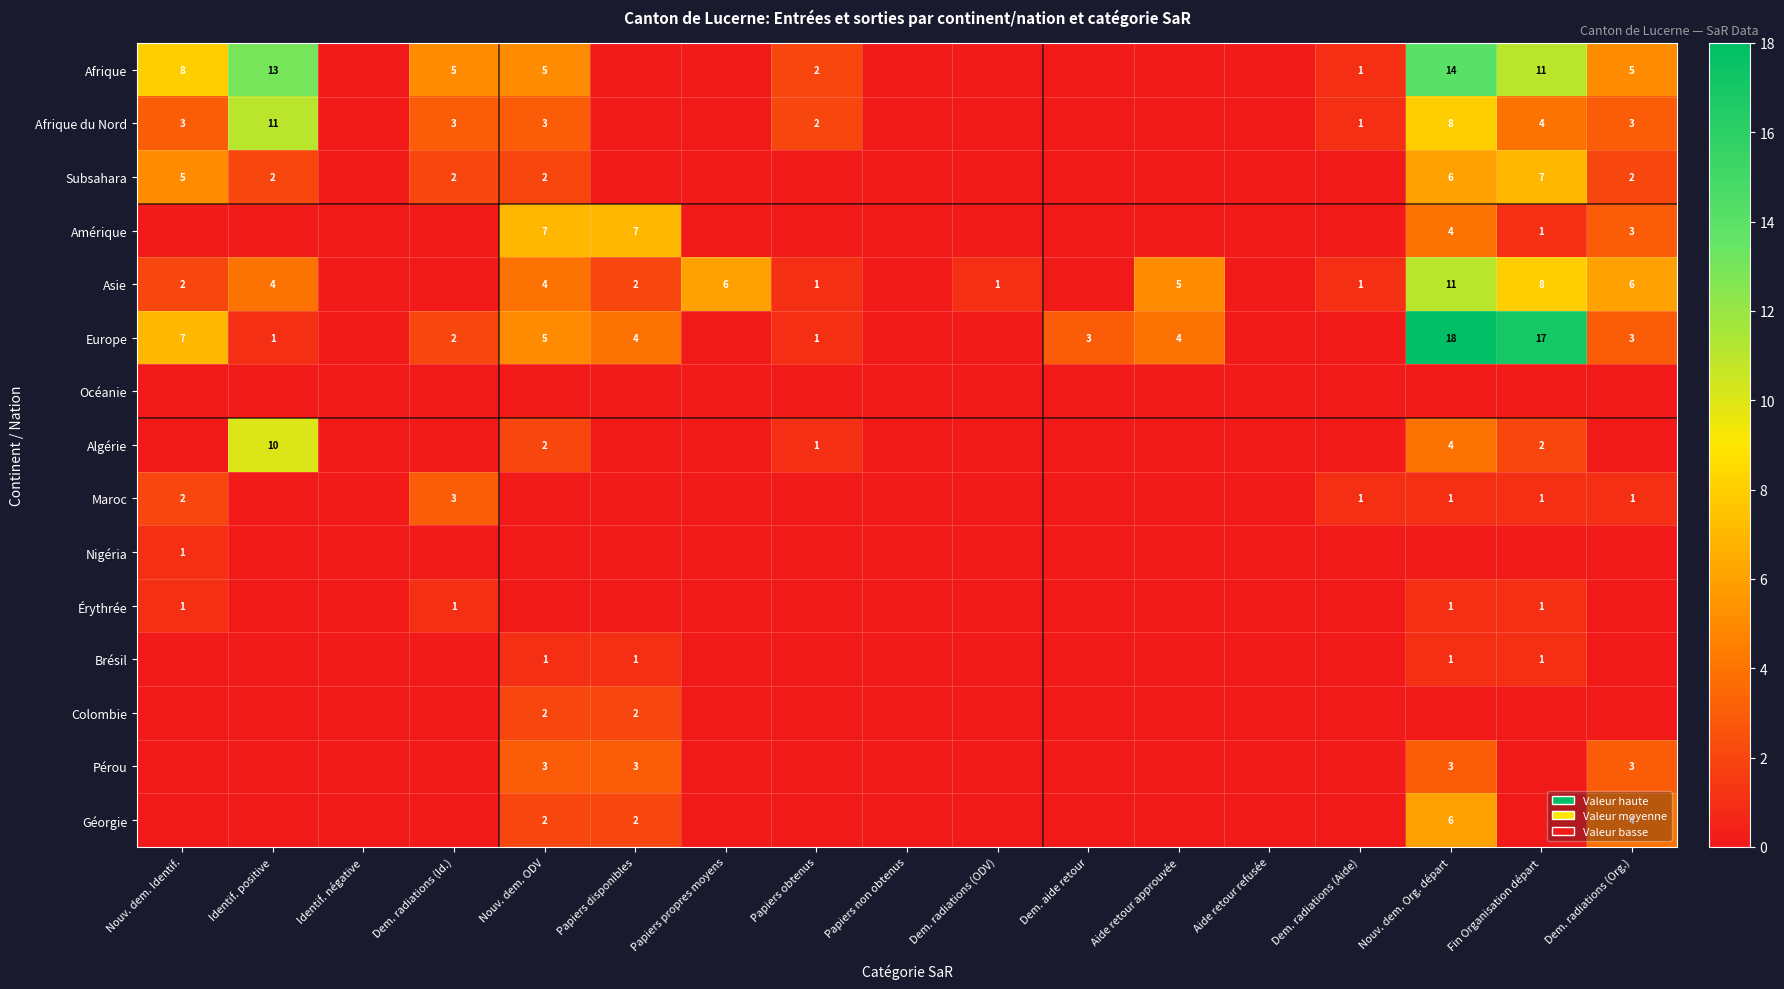

True or false: Europe has a value of 0 at Papiers obtenus.

False